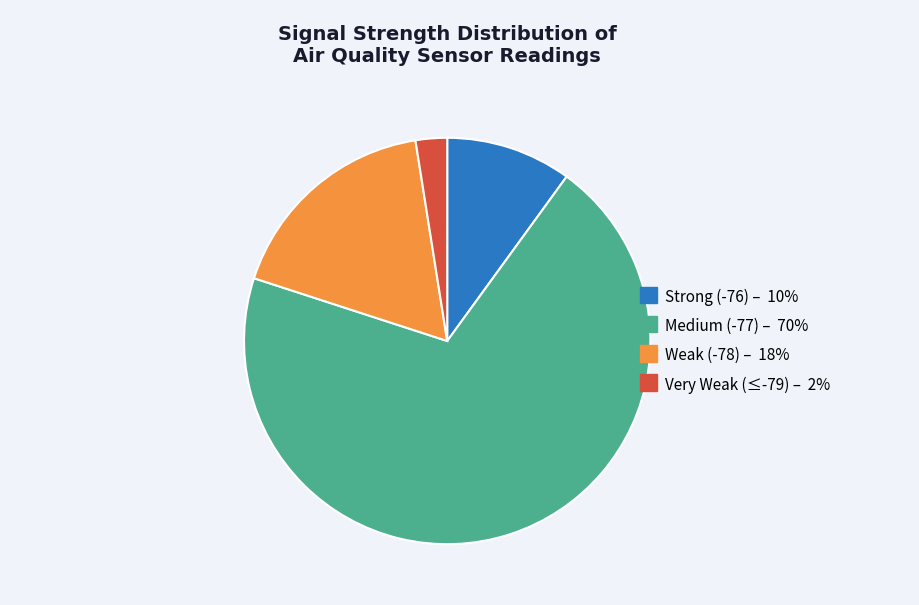

Does any single category account for the majority?

Yes